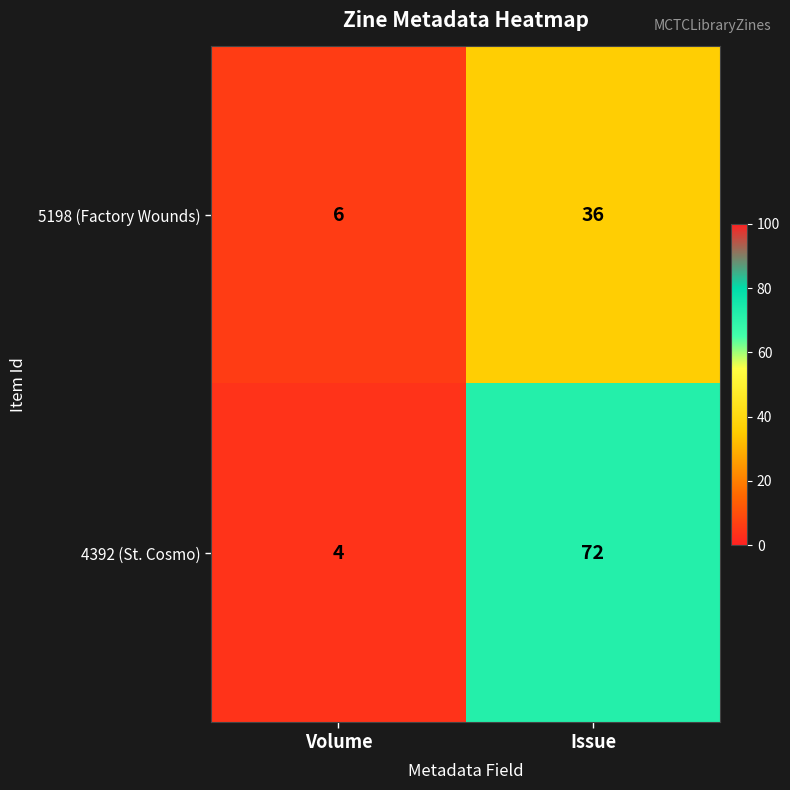

How many data points in 4392 (St. Cosmo) are less than 72?

1